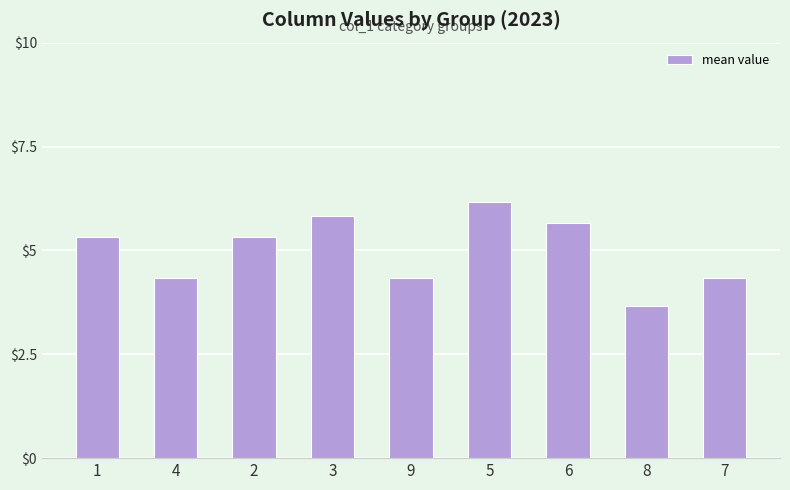

What is the smallest value displayed?

3.7